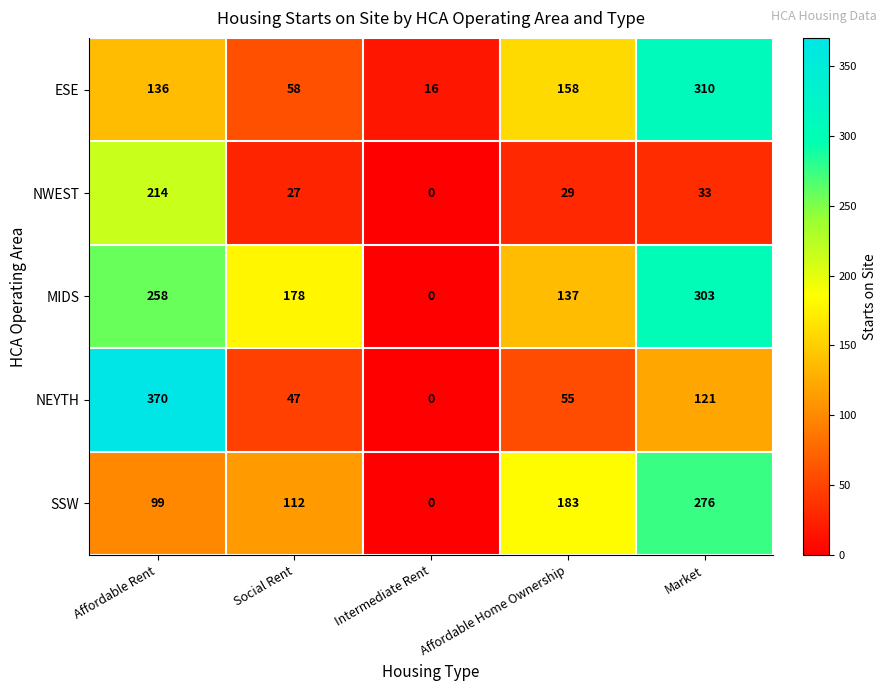

The value of SSW at Affordable Rent is 99. True or false?

True